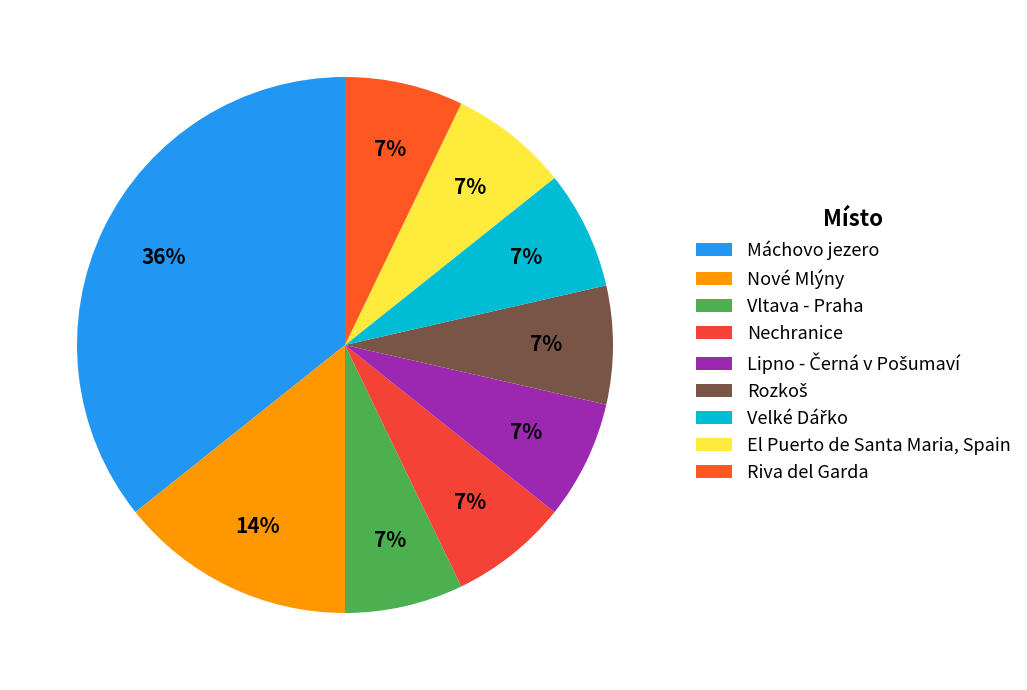

Which slice is the largest?

Máchovo jezero